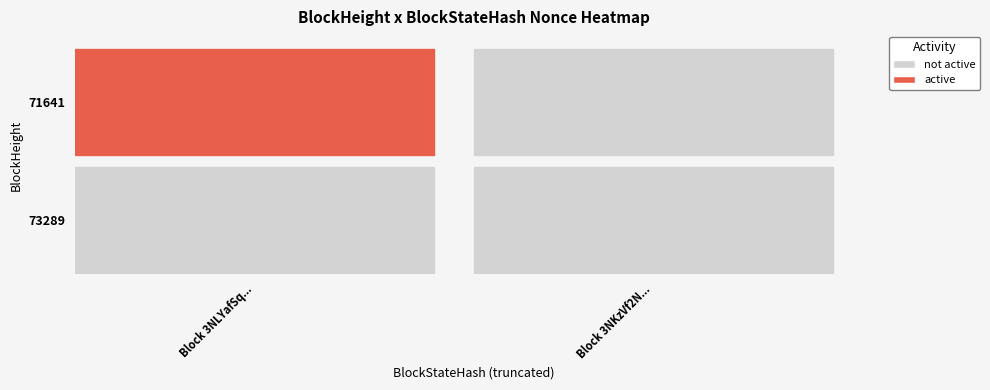

Count the number of data series in this chart.

2